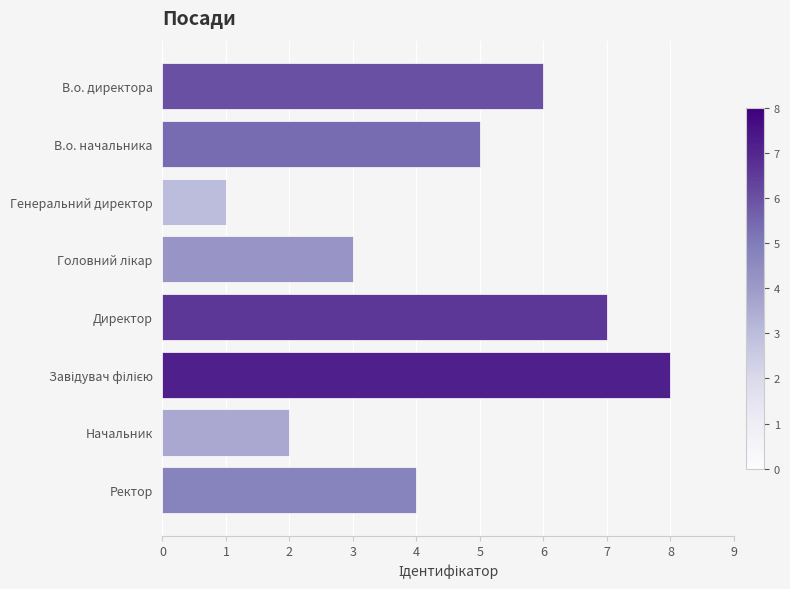

Reading top to bottom, extract all data points from this chart.

6	5	1	3	7	8	2	4